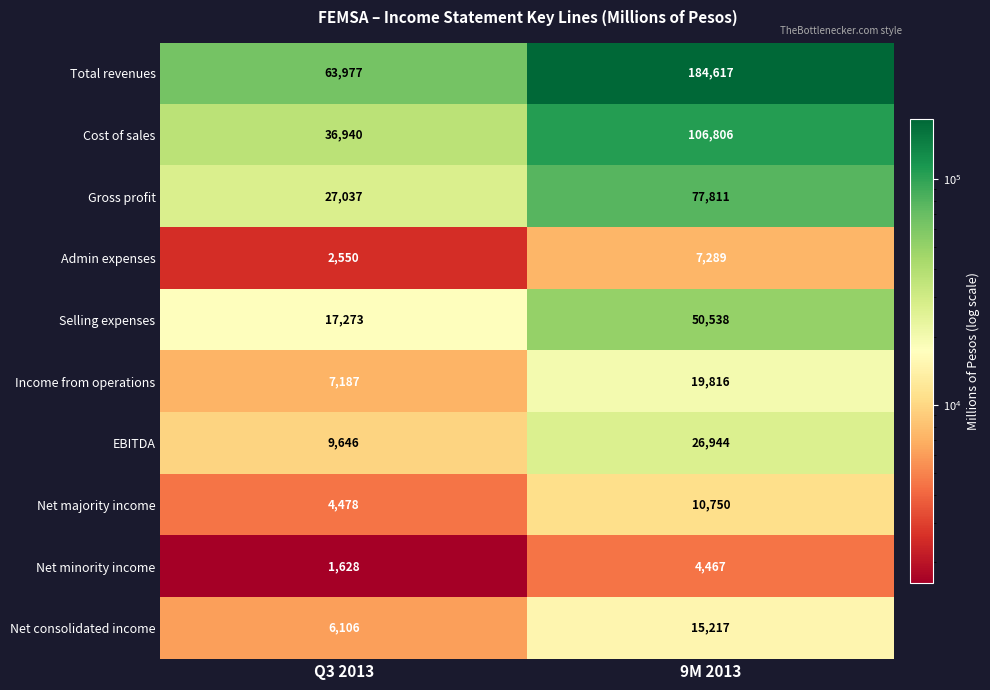

What is the smallest value displayed?

1628